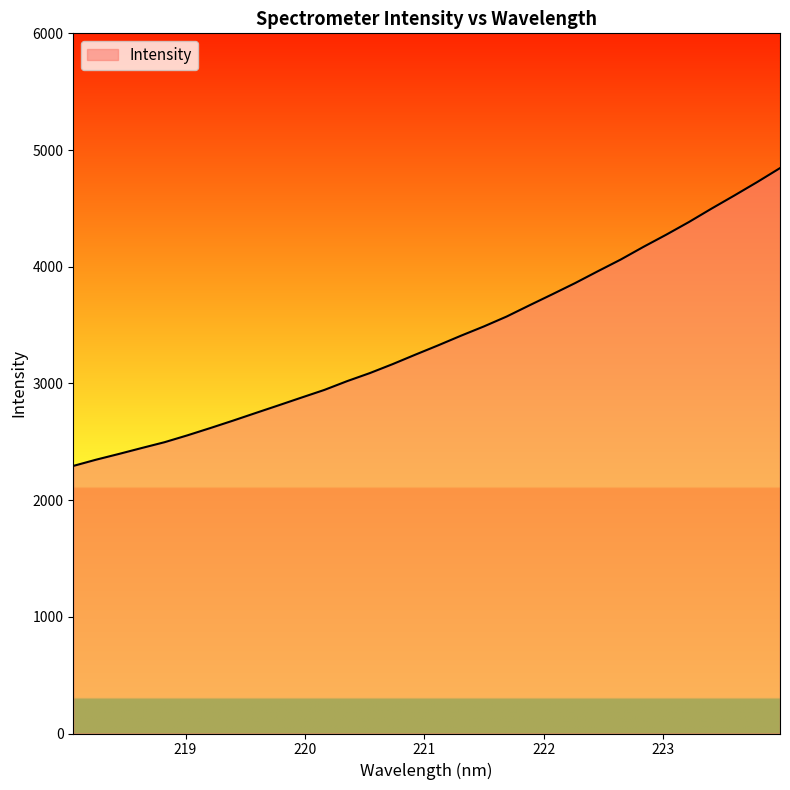

What is the minimum value shown in the chart?

2293.0